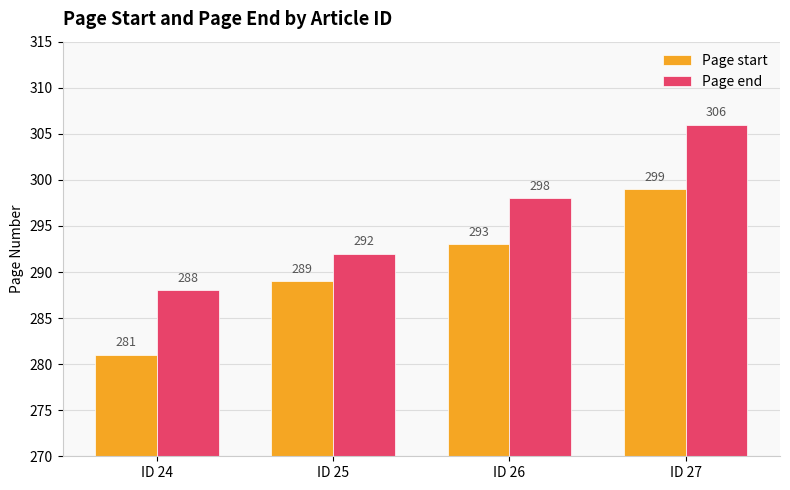

What is the value of the Page start bar at the 4th from the left?

299